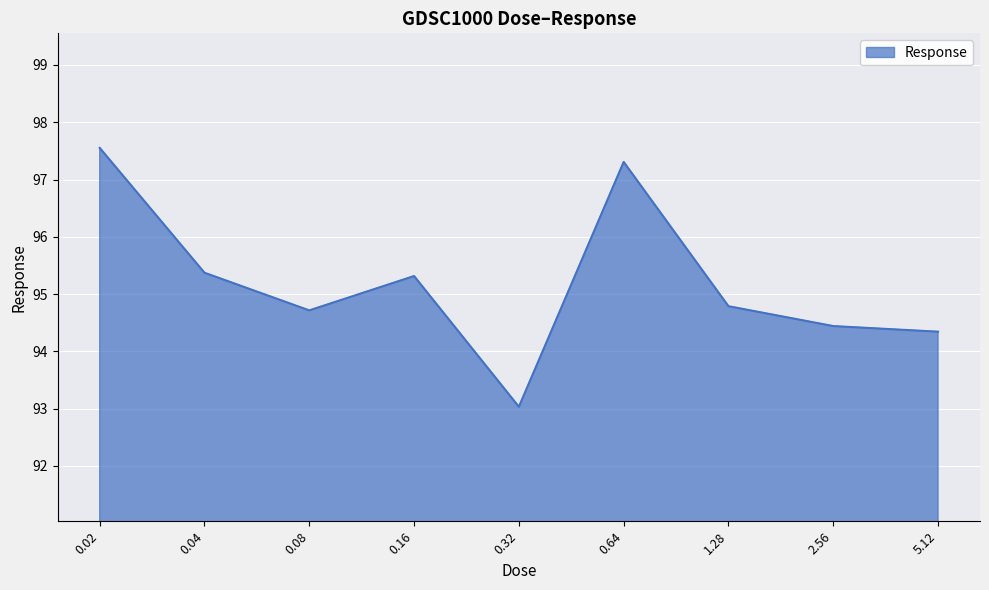

Which label corresponds to the smallest value in the chart?

0.32